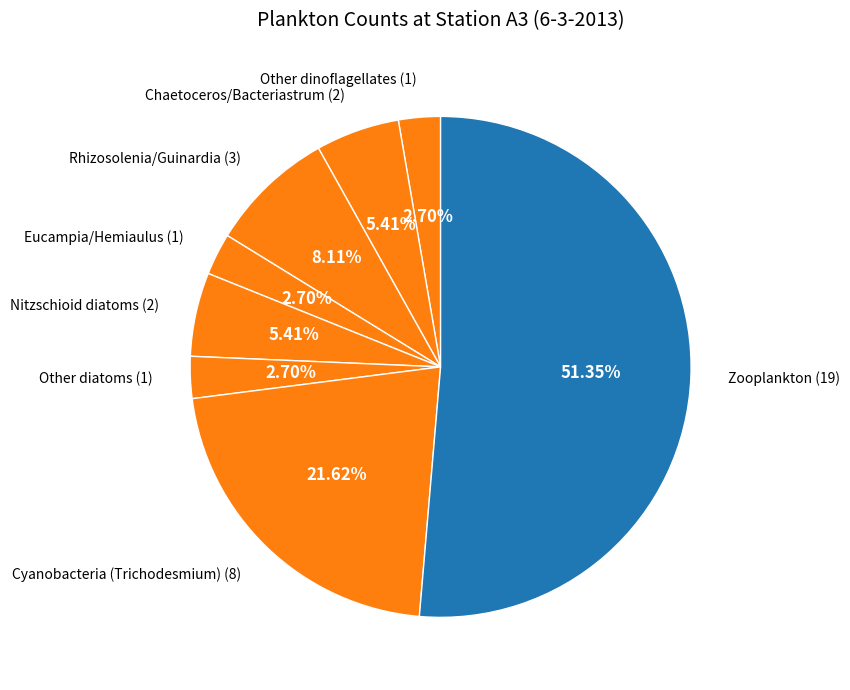

Count the number of slices in the pie.

8